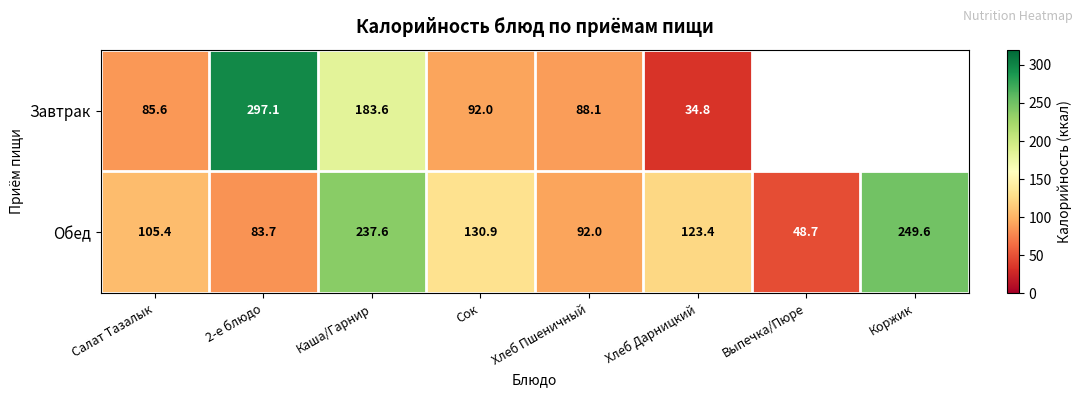

Is the value of Завтрак at Хлеб Дарницкий greater than the value of Обед at 2-е блюдо?

No